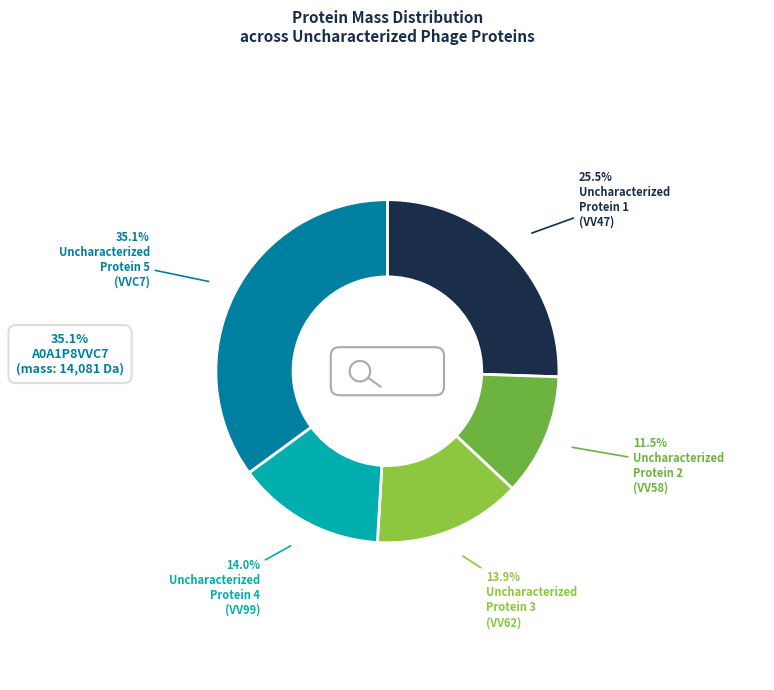

Which has a higher value, A0A1P8VV58 or A0A1P8VV62?

A0A1P8VV62